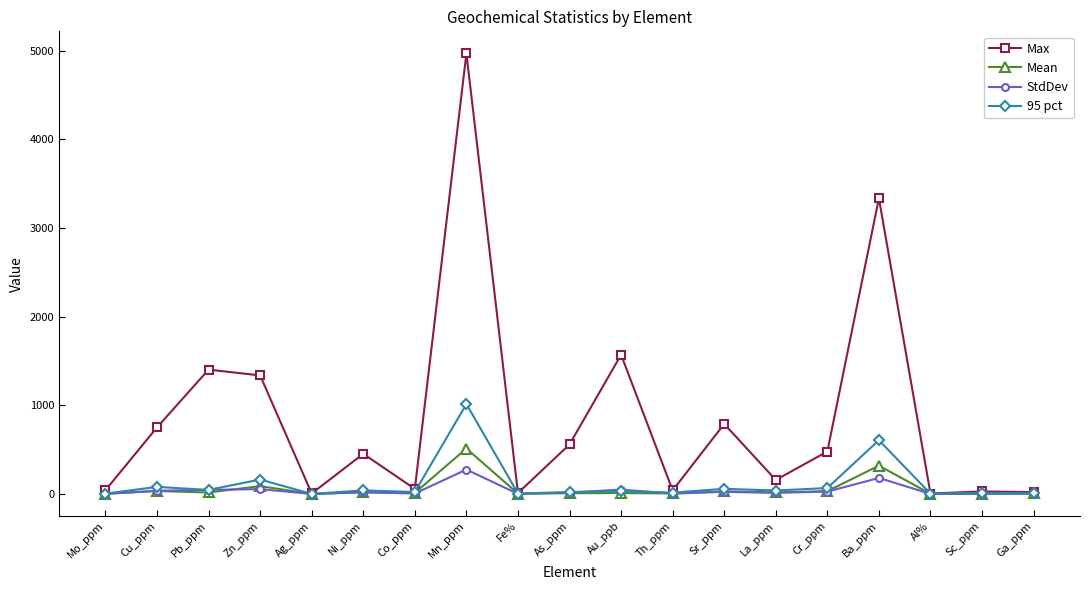

True or false: Mean has a value of 3.5 at Fe%.

True